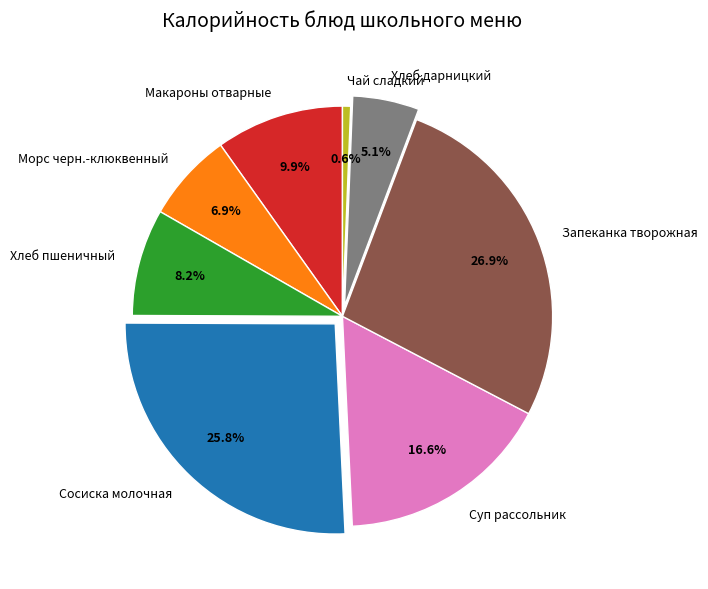

Which slice is the largest?

Запеканка творожная